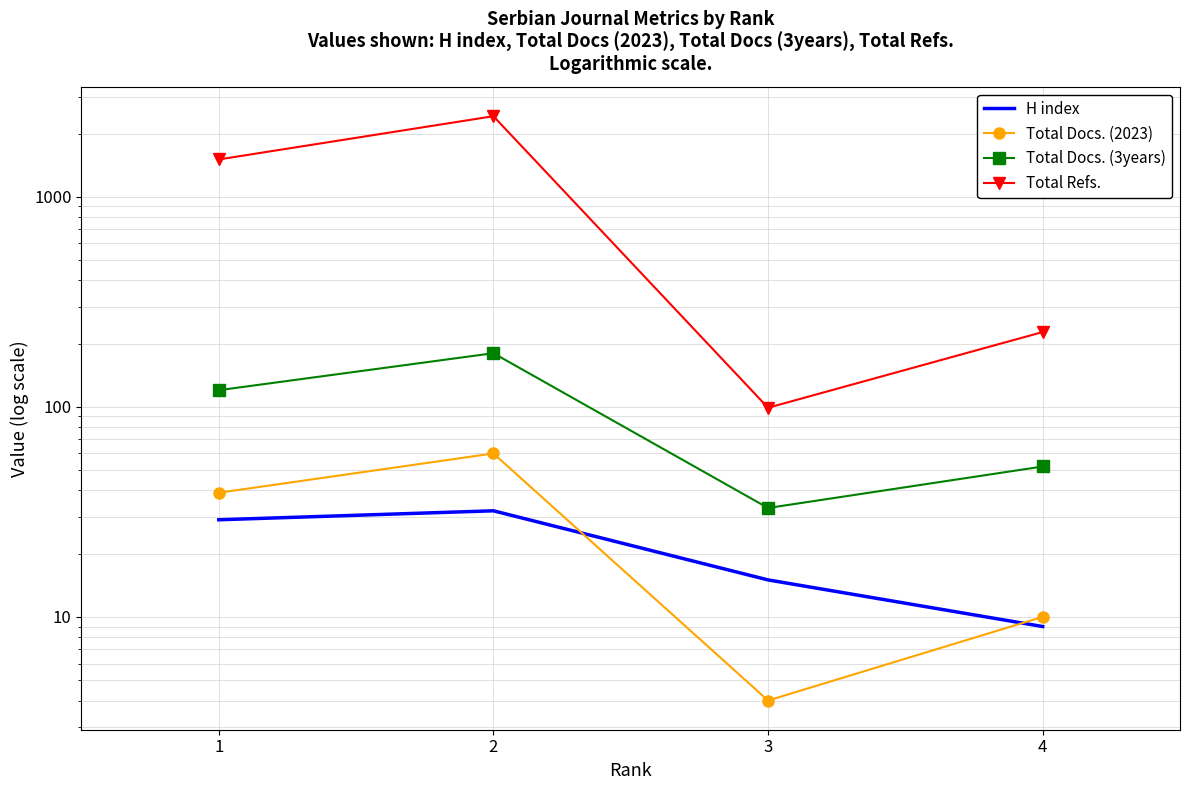

What is the sum of the Total Docs. (2023) values at 3 and 2?

64